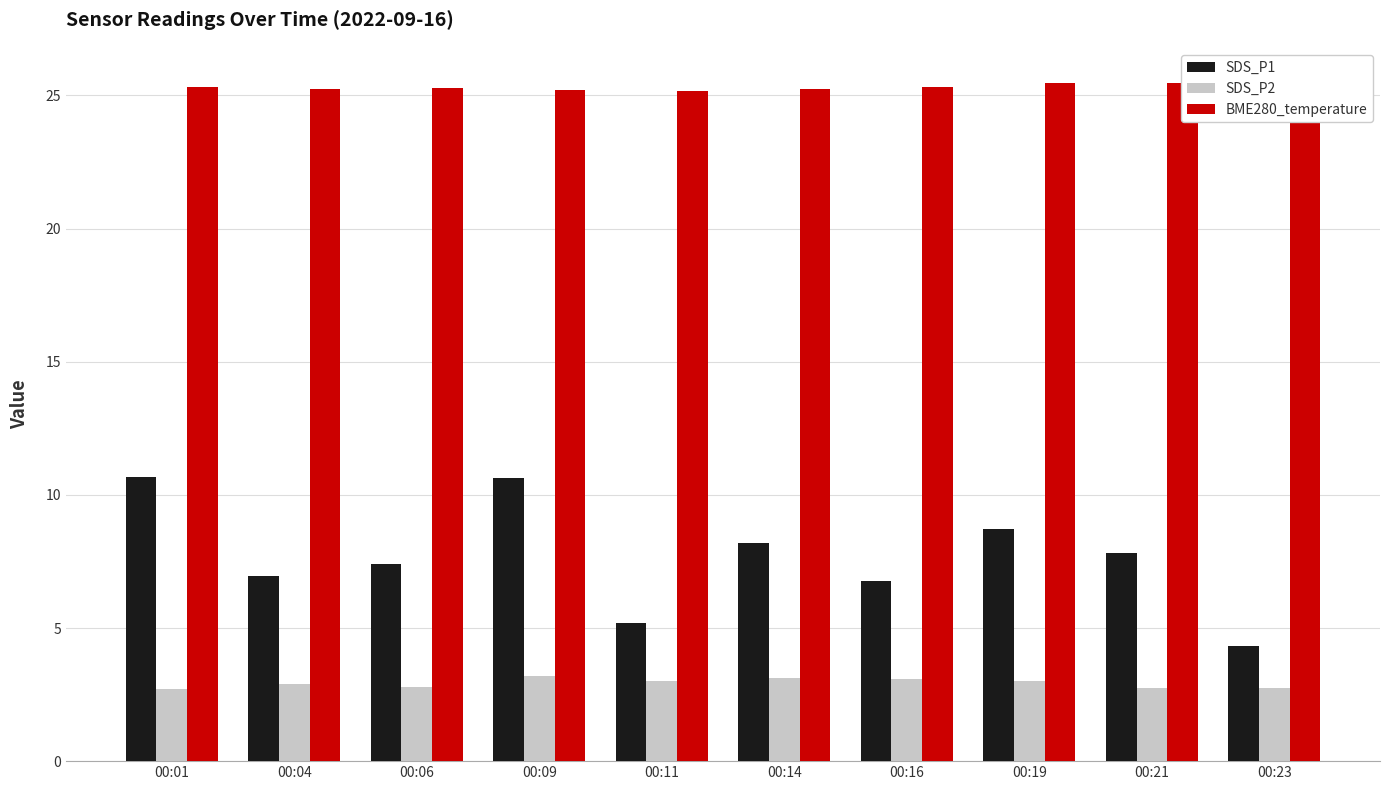

At which label does BME280_temperature reach its peak?

00:23